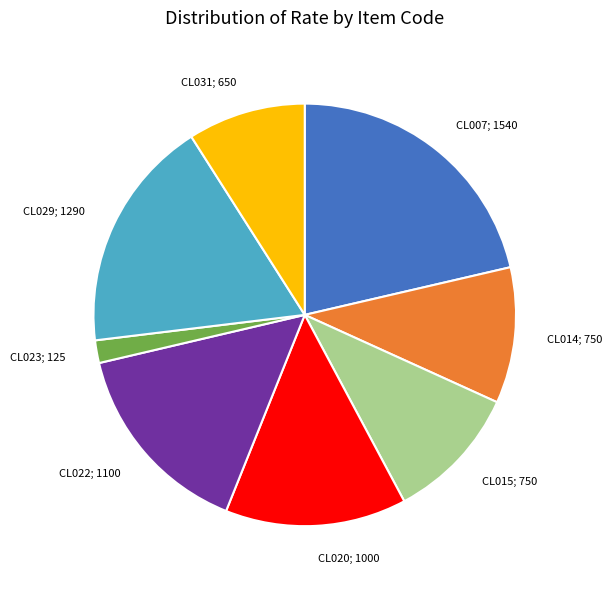

What is the smallest slice in the pie chart?

CL023